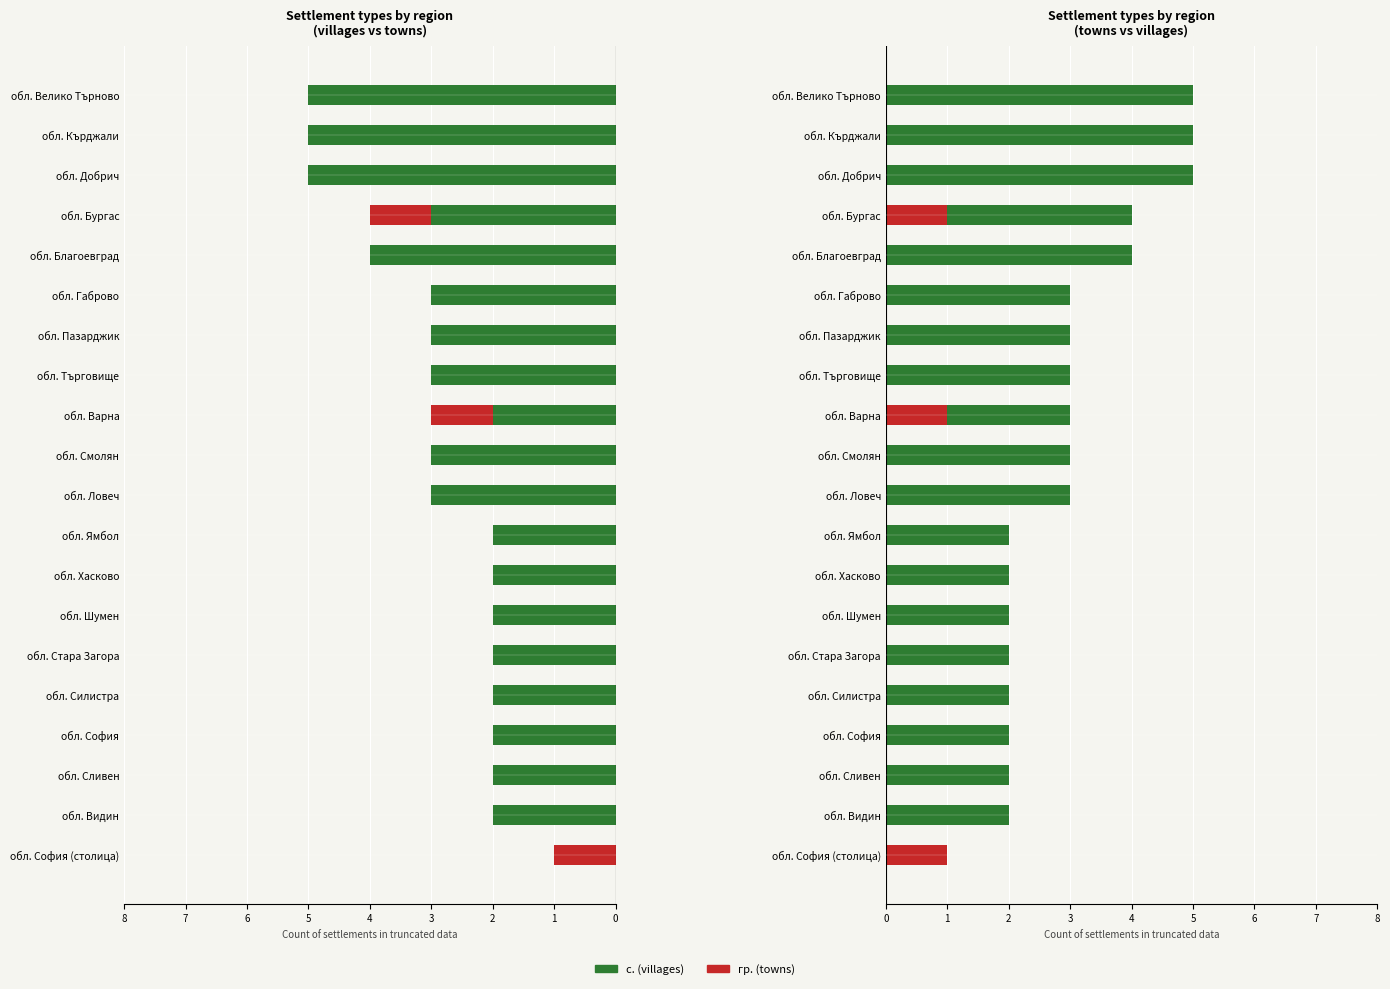

True or false: гр. (towns) has a value of 0 at обл. Велико Търново.

False